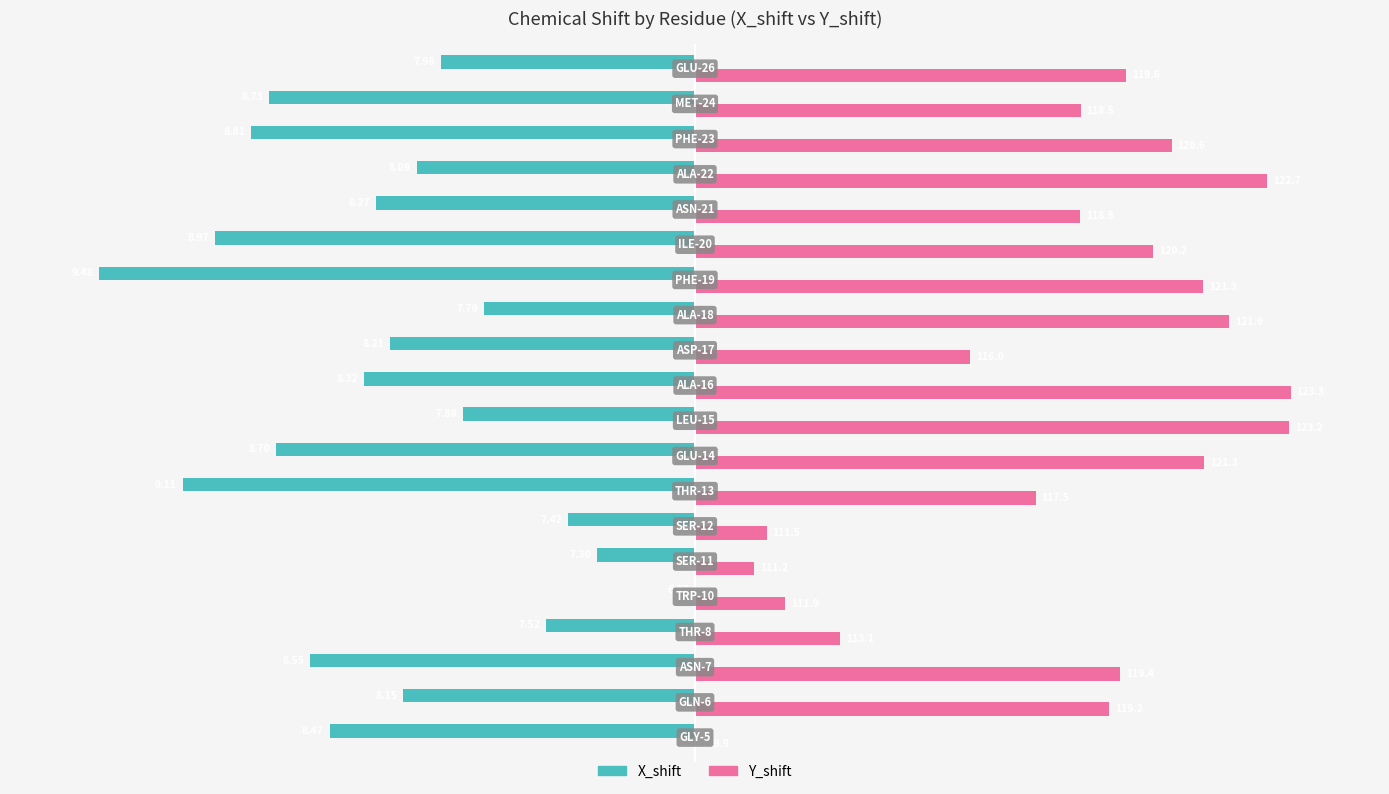

What are all the series names shown in the legend?

X_shift, Y_shift